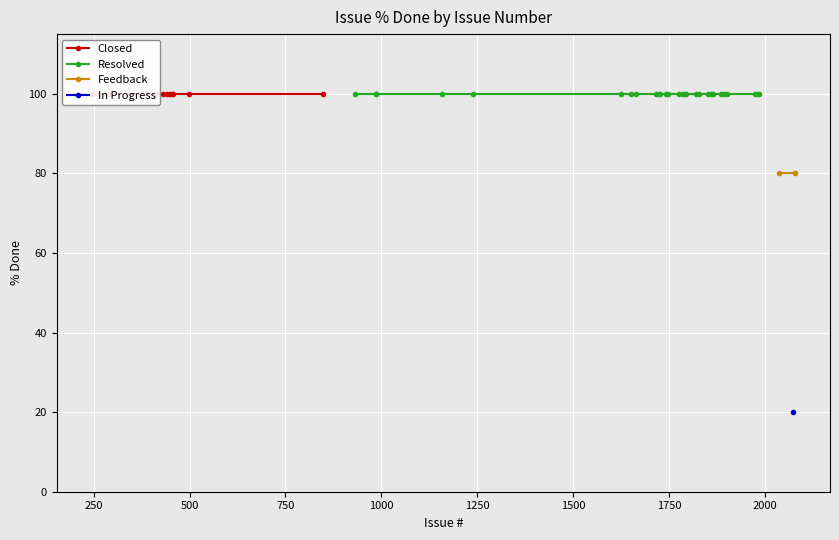

Does the chart display data point markers on the line(s)?

Yes